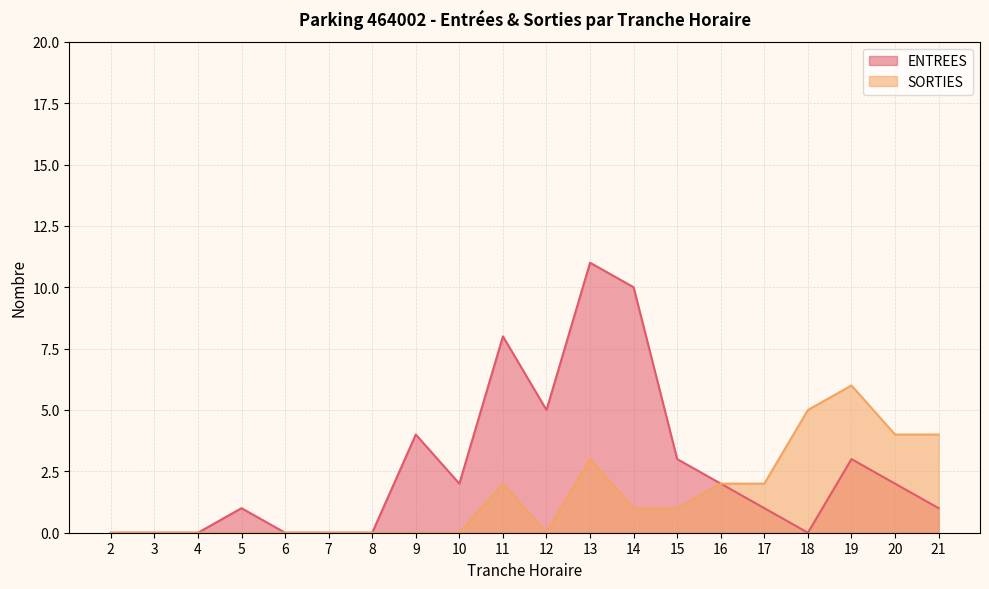

Which series has the widest spread of values?

ENTREES